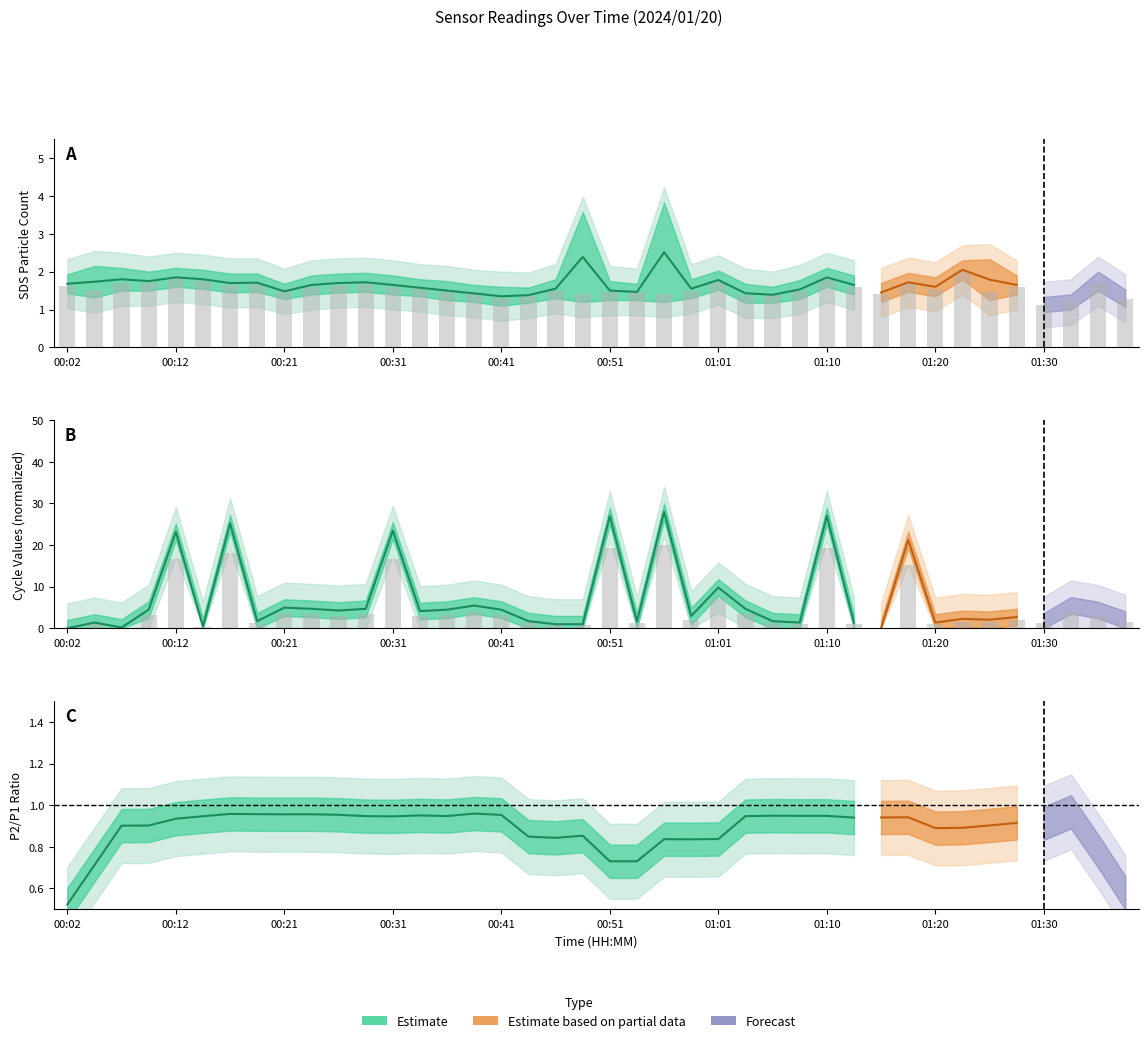

Reading left to right, transcribe all the data shown in this chart.

SDS_P2: 00:02=1.6	00:04=1.5	00:07=1.7	00:09=1.7	00:12=1.8	00:14=1.8	00:17=1.6	00:19=1.7	00:21=1.5	00:24=1.6	00:26=1.6	00:29=1.7	00:31=1.6	00:34=1.6	00:36=1.4	00:39=1.4	00:41=1.3	00:43=1.4	00:46=1.5	00:48=1.4	00:51=1.4	00:53=1.4	00:56=1.4	00:58=1.5	01:01=1.7	01:03=1.4	01:06=1.4	01:08=1.5	01:10=1.8	01:13=1.6	01:15=1.4	01:18=1.7	01:20=1.6	01:23=2.0	01:25=1.4	01:28=1.6	01:30=1.1	01:32=1.2	01:35=1.7	01:37=1.3
Max_cycle: 00:02=0.0	00:04=1.0	00:07=0.1	00:09=3.2	00:12=16.6	00:14=0.3	00:17=18.0	00:19=1.2	00:21=3.6	00:24=3.3	00:26=3.1	00:29=3.3	00:31=16.8	00:34=3.0	00:36=3.2	00:39=3.9	00:41=3.2	00:43=1.2	00:46=0.7	00:48=0.7	00:51=19.3	00:53=1.2	00:56=20.0	00:58=2.1	01:01=7.0	01:03=3.3	01:06=1.2	01:08=1.0	01:10=19.3	01:13=0.9	01:15=0.0	01:18=15.2	01:20=1.0	01:23=1.6	01:25=1.5	01:28=1.9	01:30=1.2	01:32=3.9	01:35=3.1	01:37=1.5